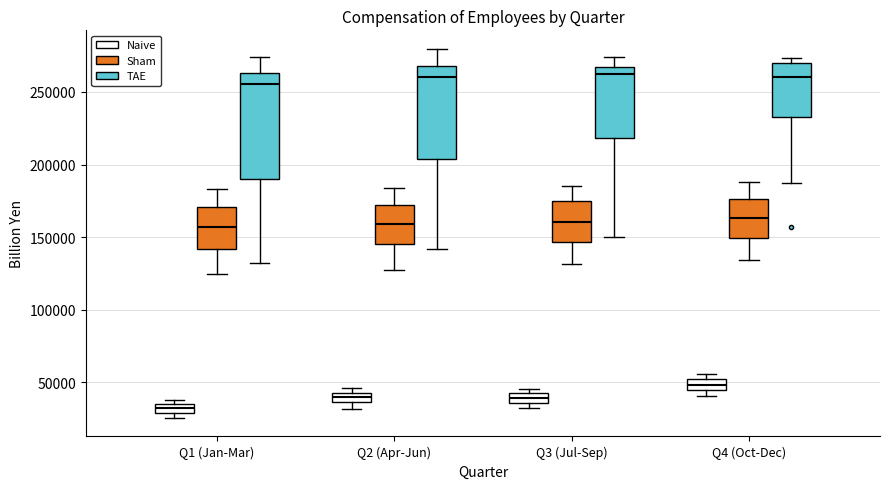

Which box's median line is the lowest?

Q1 (Jan-Mar) (Naive)